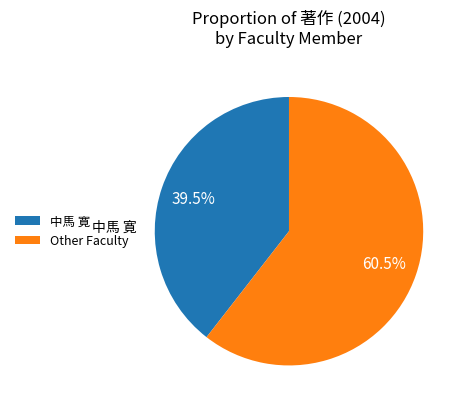

Is there any slice that represents more than half of the pie?

Yes